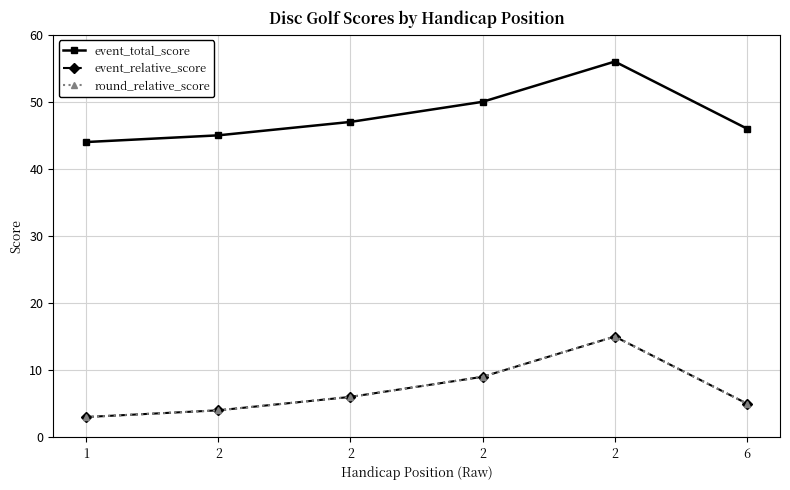

Does the chart display data point markers on the line(s)?

Yes